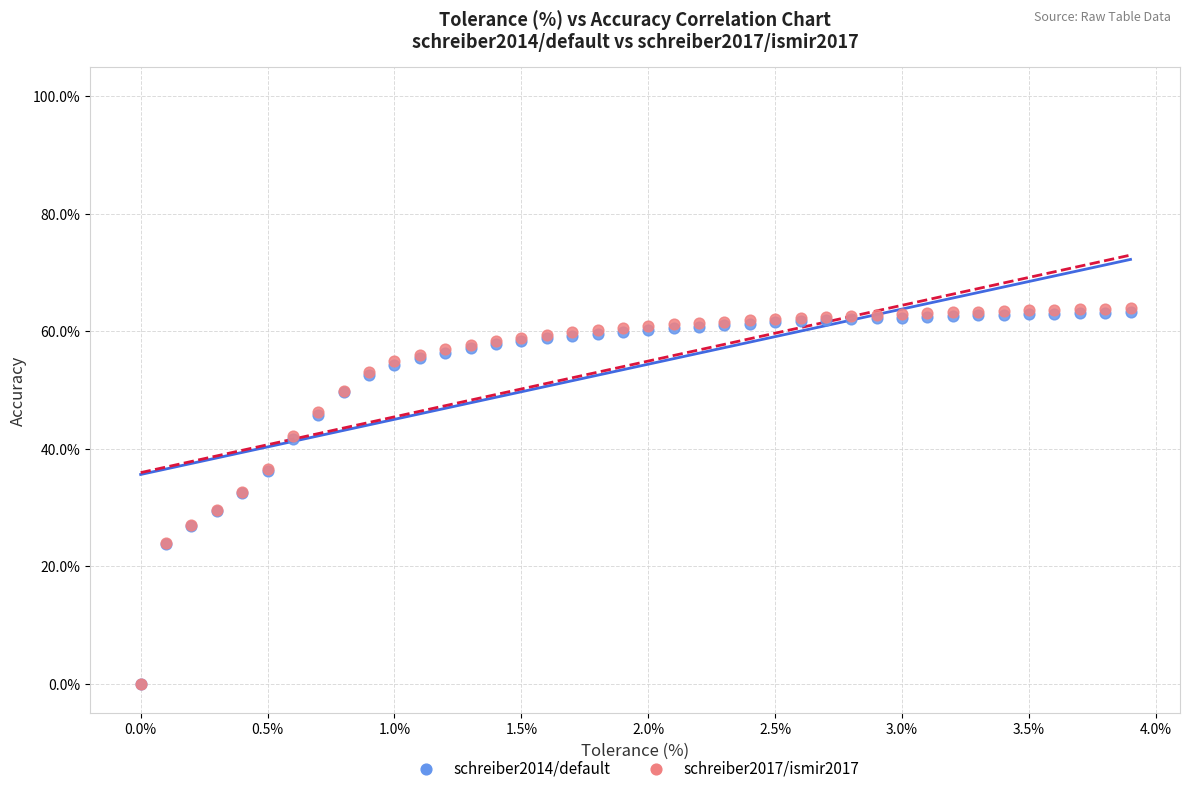

Which series has the largest Y range (max minus min)?

schreiber2017/ismir2017